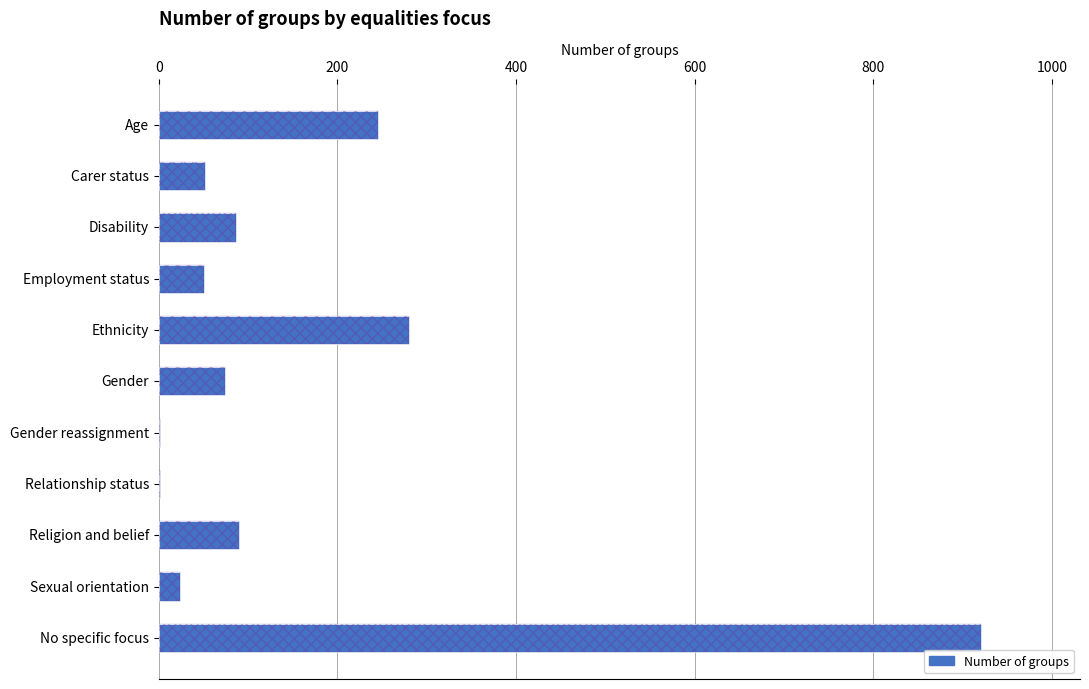

What is the value of the 8th bar from the left?

1